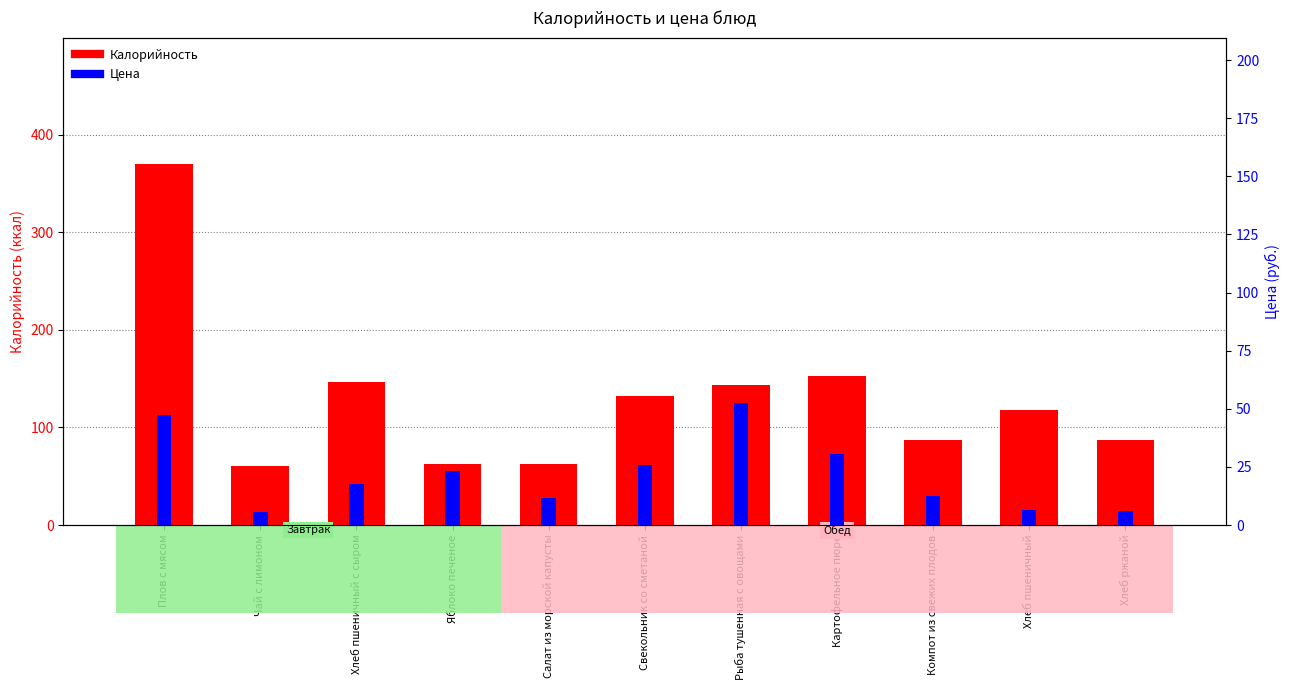

What is the minimum value for Калорийность?

61.0